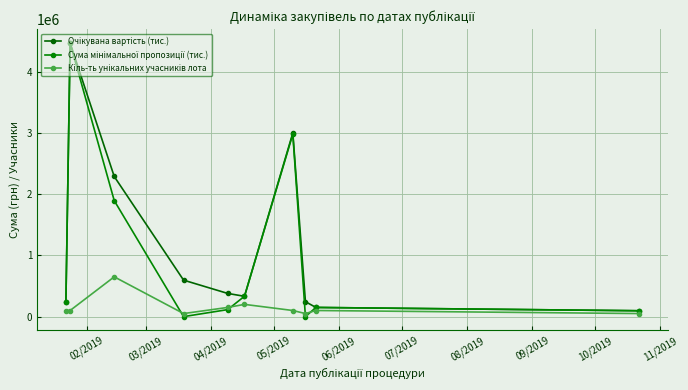

True or false: Очікувана вартість (тис.) and Кіль-ть унікальних учасників лота cross at least once.

False